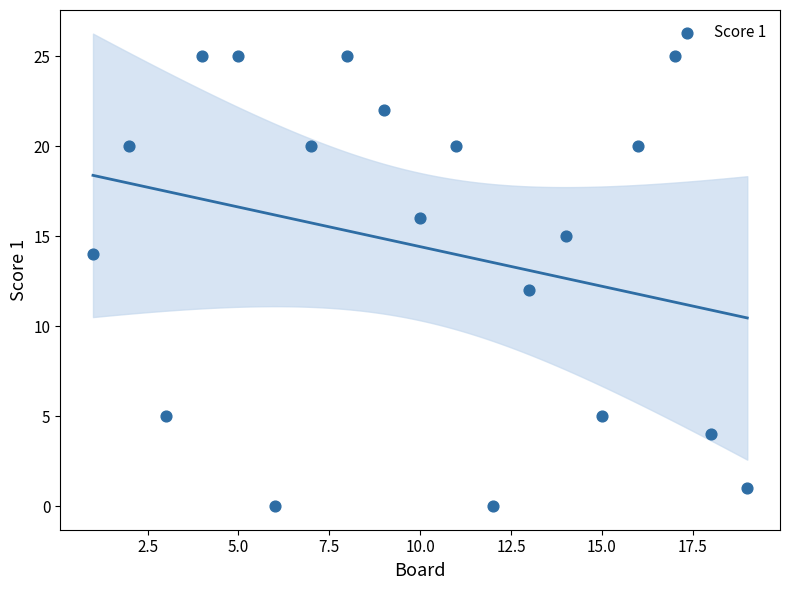

What is the range of X values (max minus min)?

18